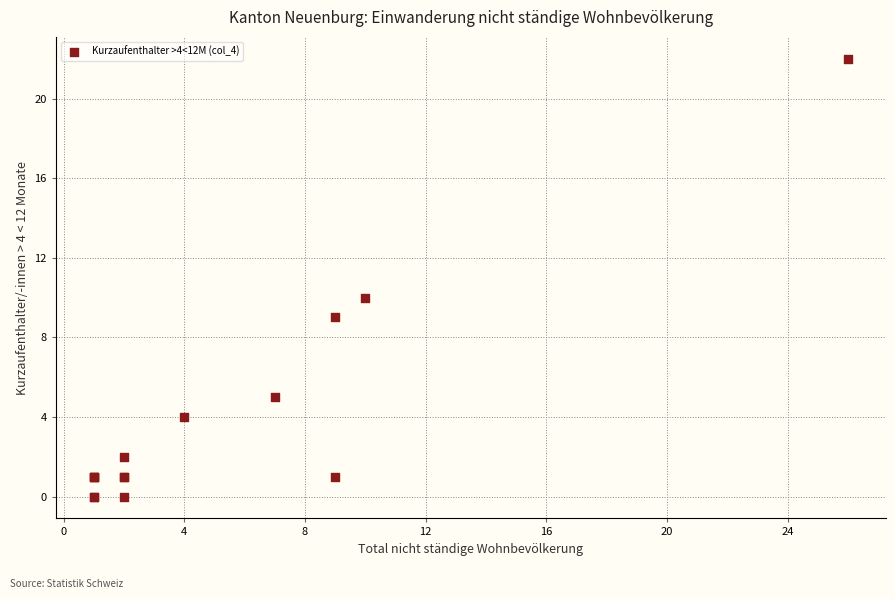

What Y value in the scatter plot is closest to 11?

10